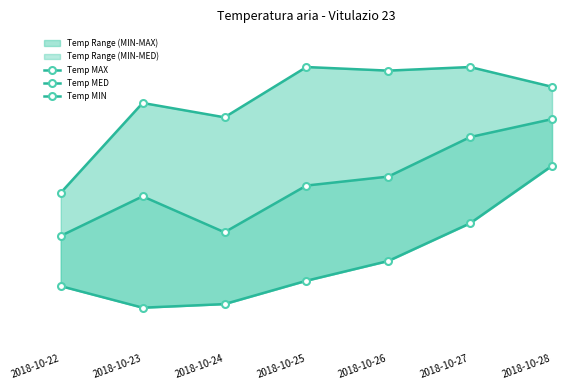

True or false: Temp MED and Temp MAX intersect in this chart.

False